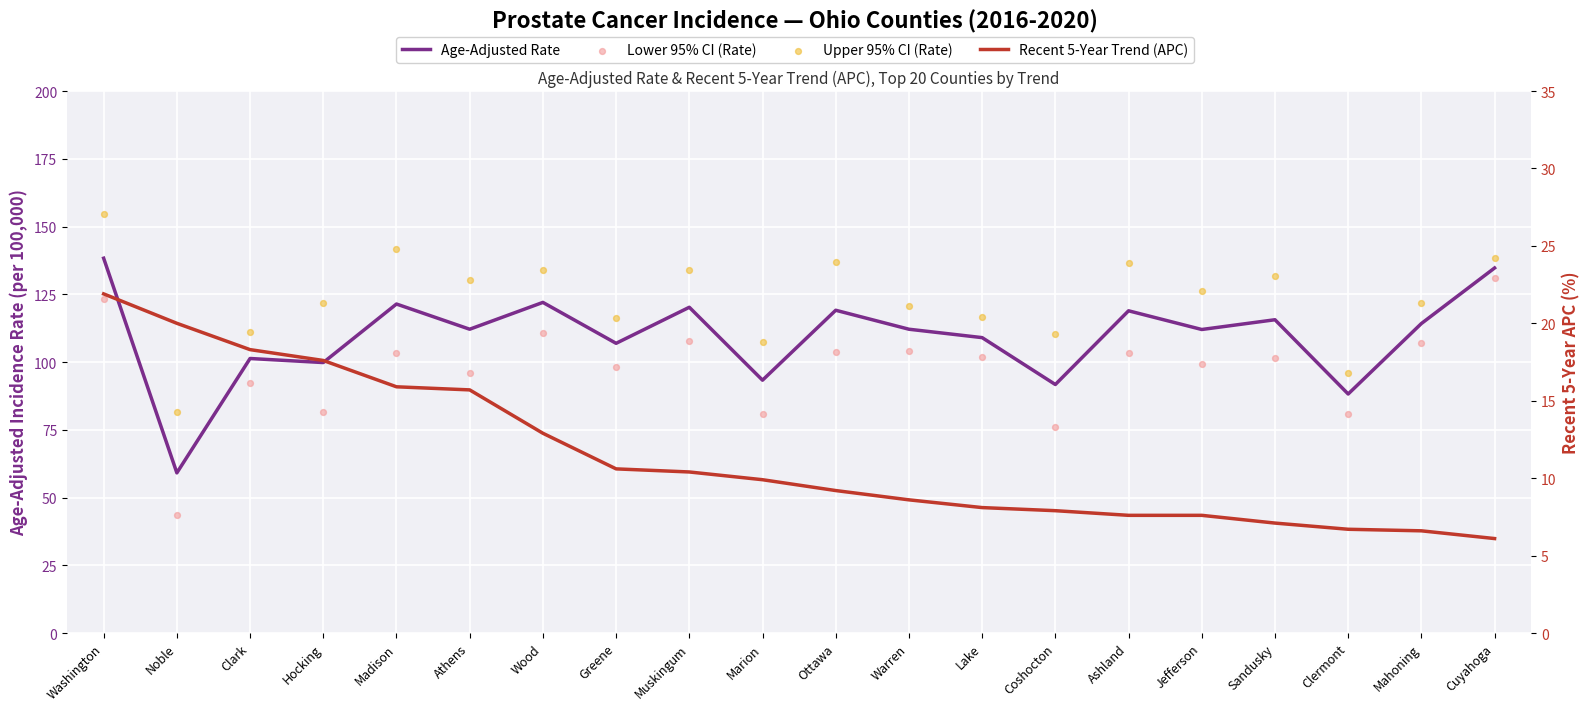

What are all the series names shown in the legend?

Age-Adjusted Rate, Lower 95% CI (Rate), Upper 95% CI (Rate), Recent 5-Year Trend (APC)